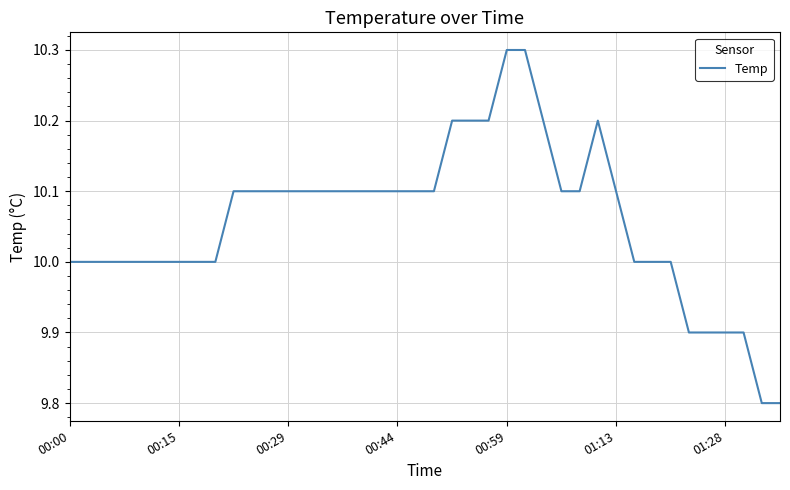

What is the maximum value shown in the chart?

10.3